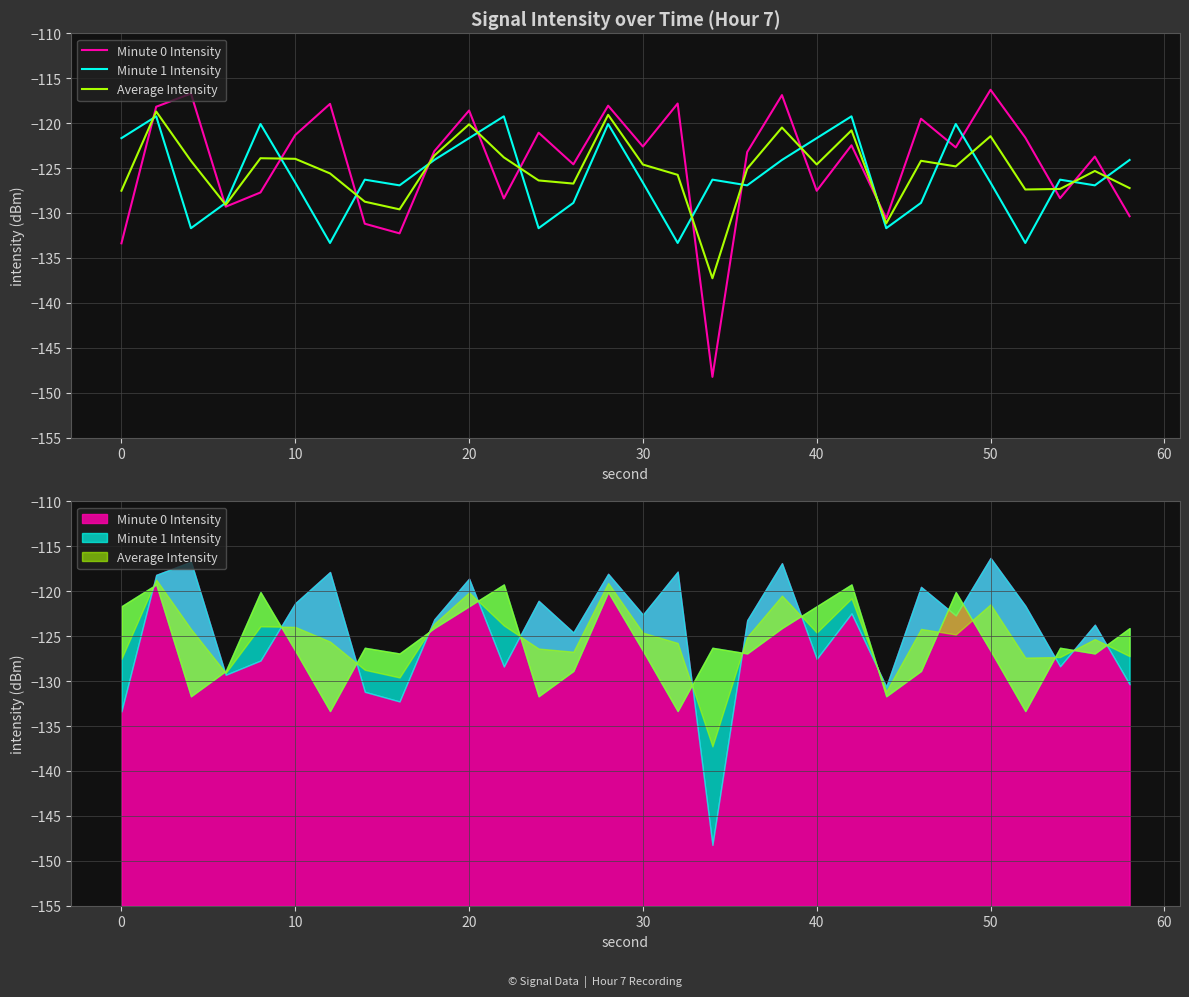

How many interior local valleys does the Average Intensity series have?

8